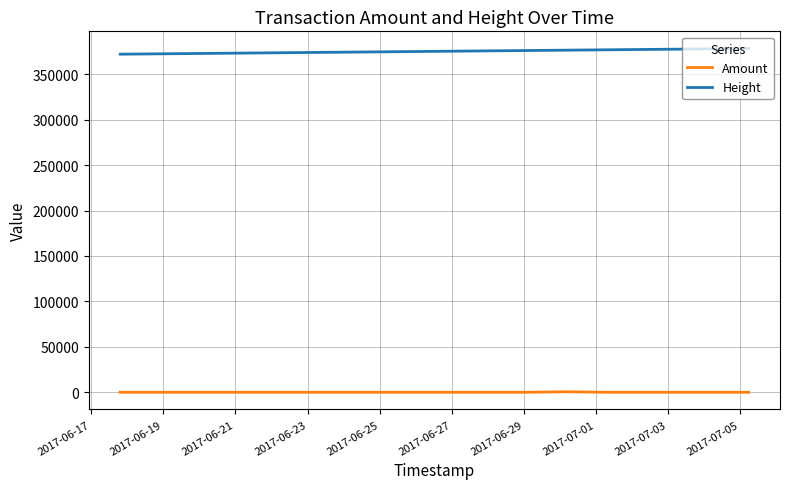

True or false: Amount has more than 1 interior local peaks.

True